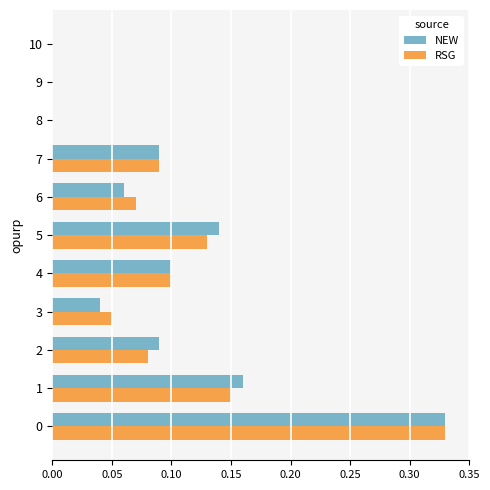

Is it true that RSG equals 0.2 at 7?

False